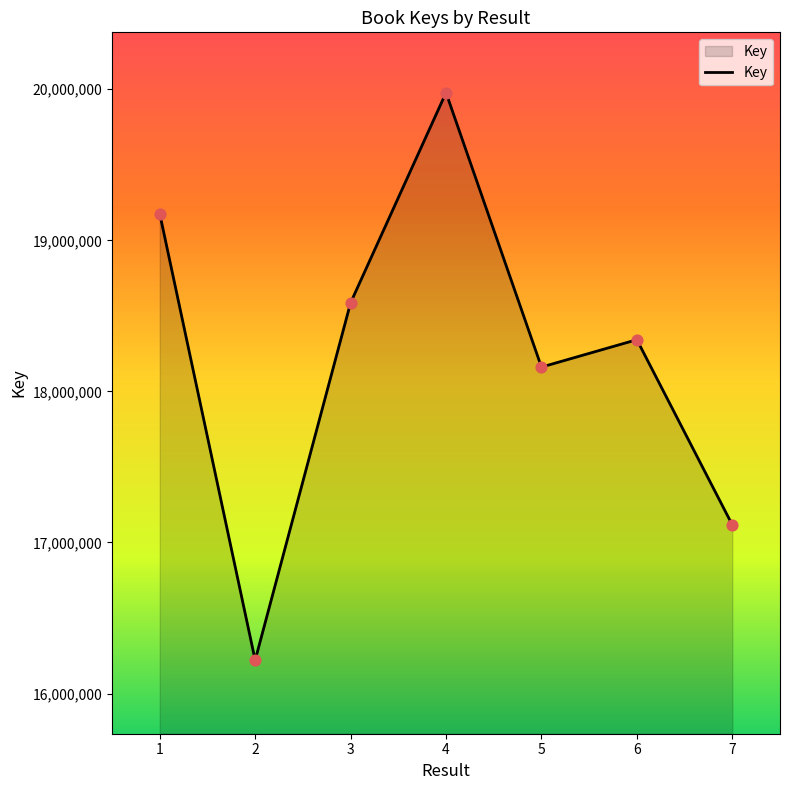

Approximately how many times larger is the value at 4 compared to 5?

1.1